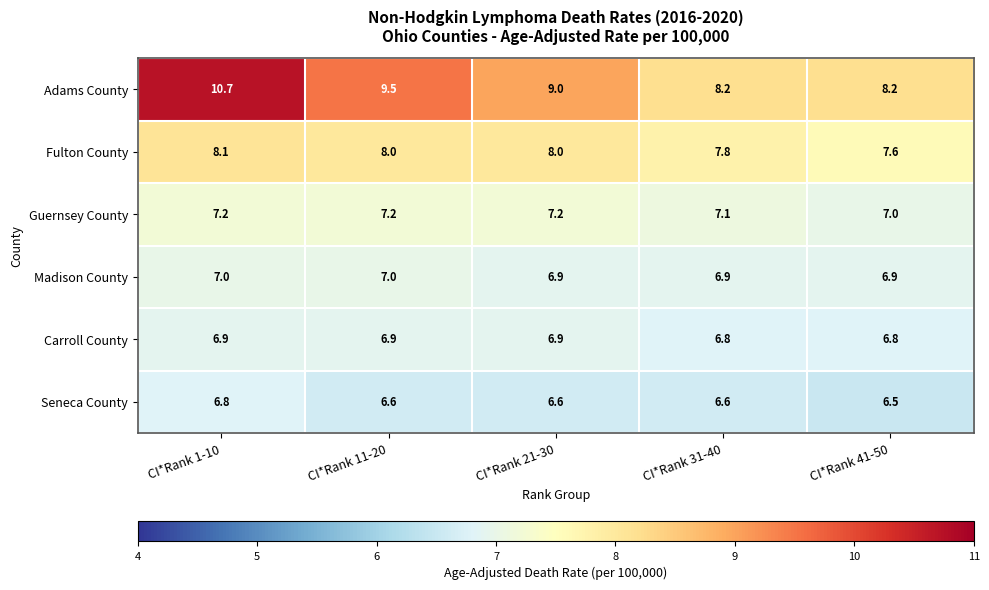

At how many categories does at least one series exceed 6?

5